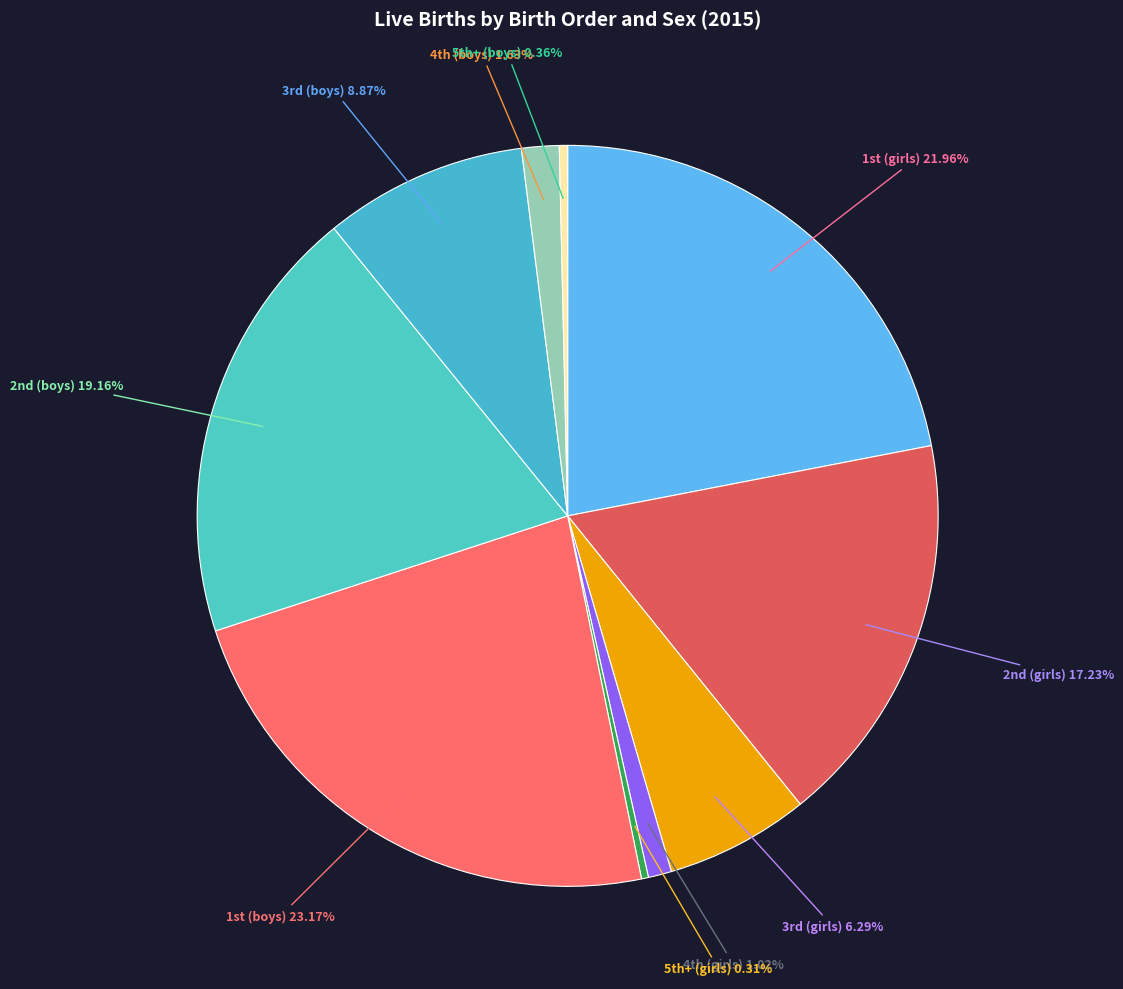

How many segments does this pie chart have?

10